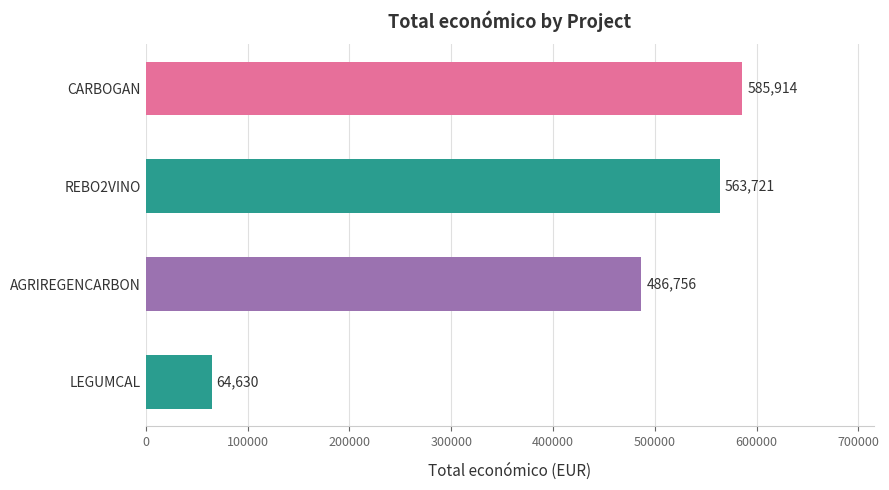

How many bars are there in total?

4